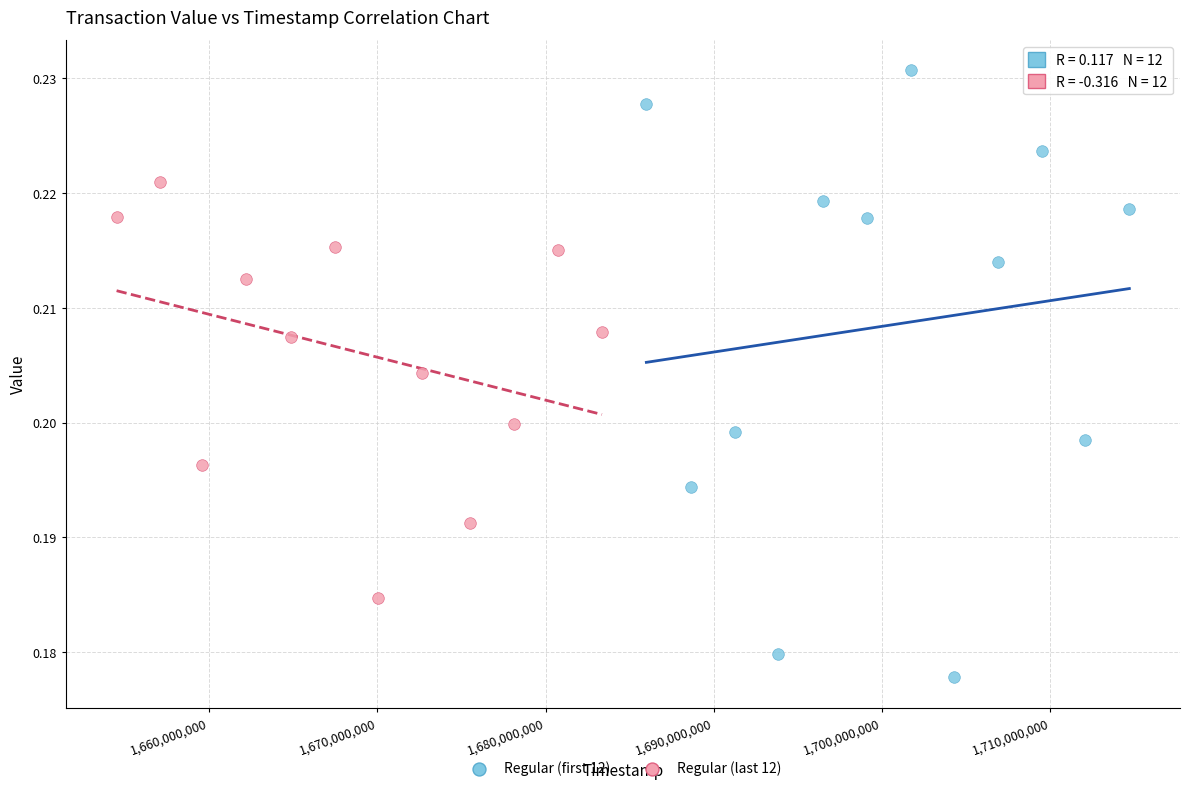

Which series reaches the maximum Y coordinate?

Regular (first 12)